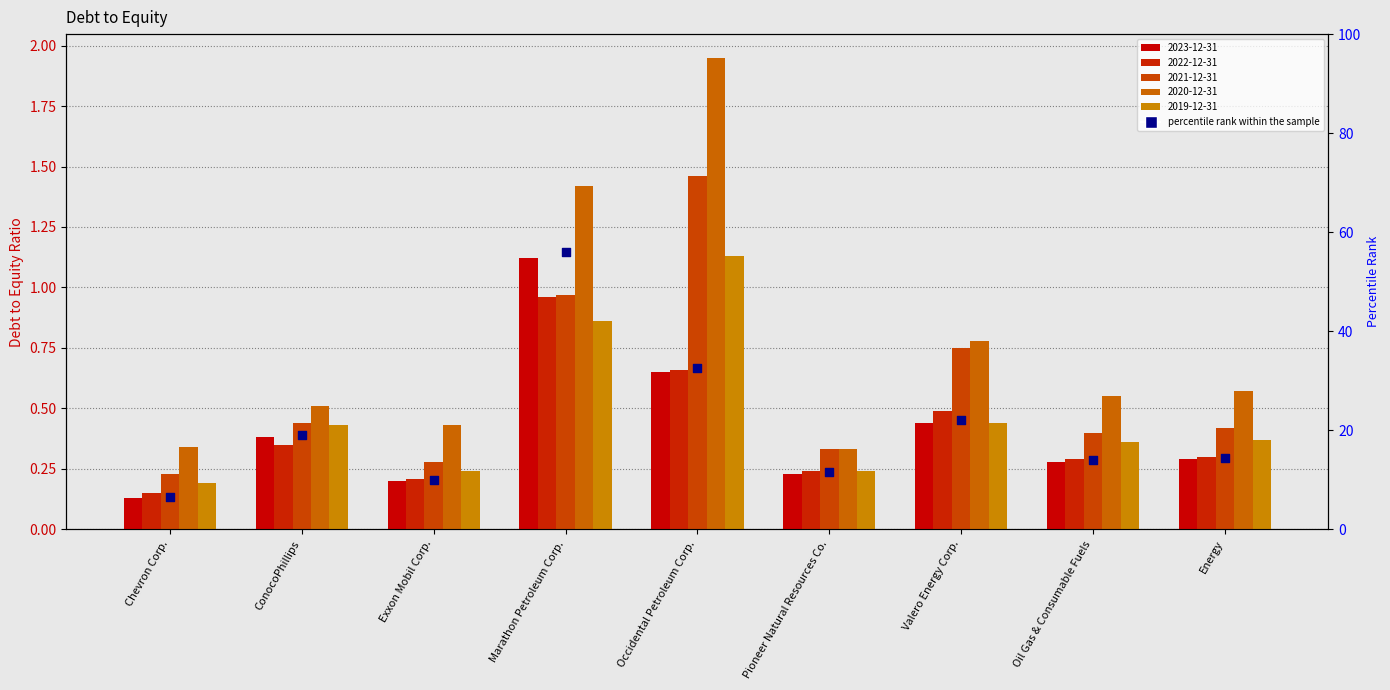

Approximately how many times larger is the value at Marathon Petroleum Corp. compared to ConocoPhillips?

2.9